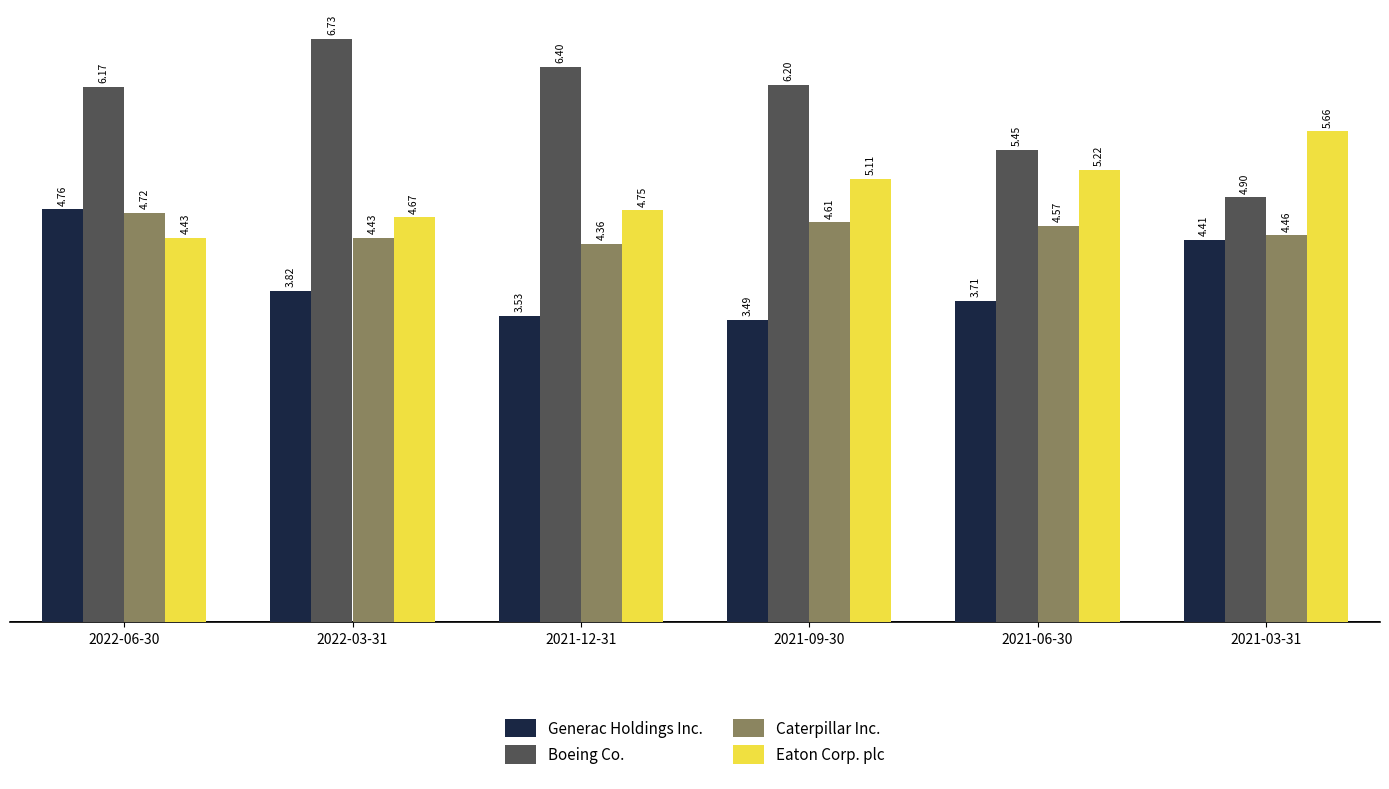

What is the spread (max minus min) of values at 2021-09-30?

2.7